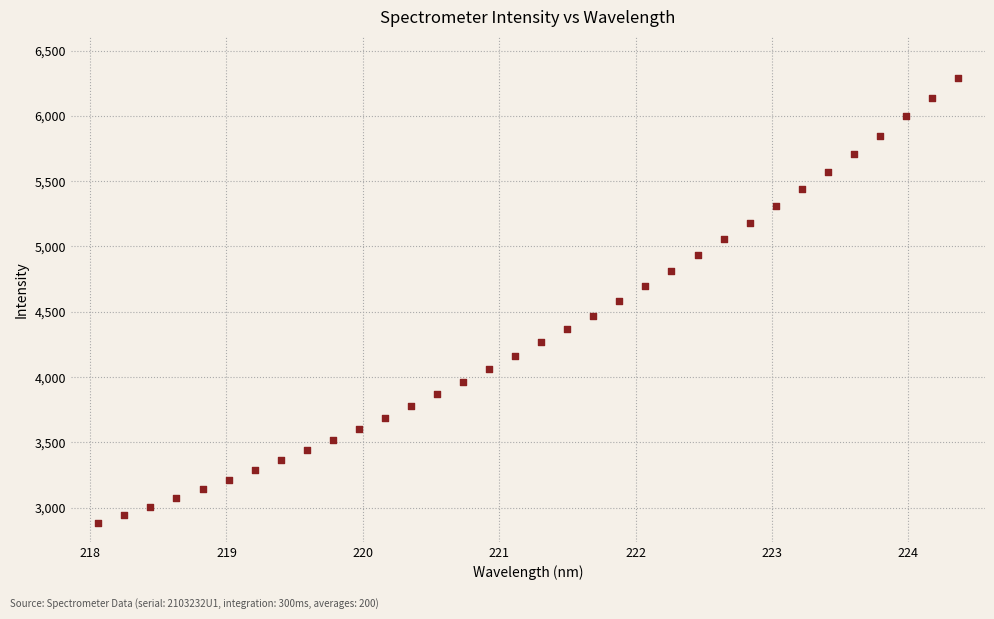

What is the range of X values (max minus min)?

6.3